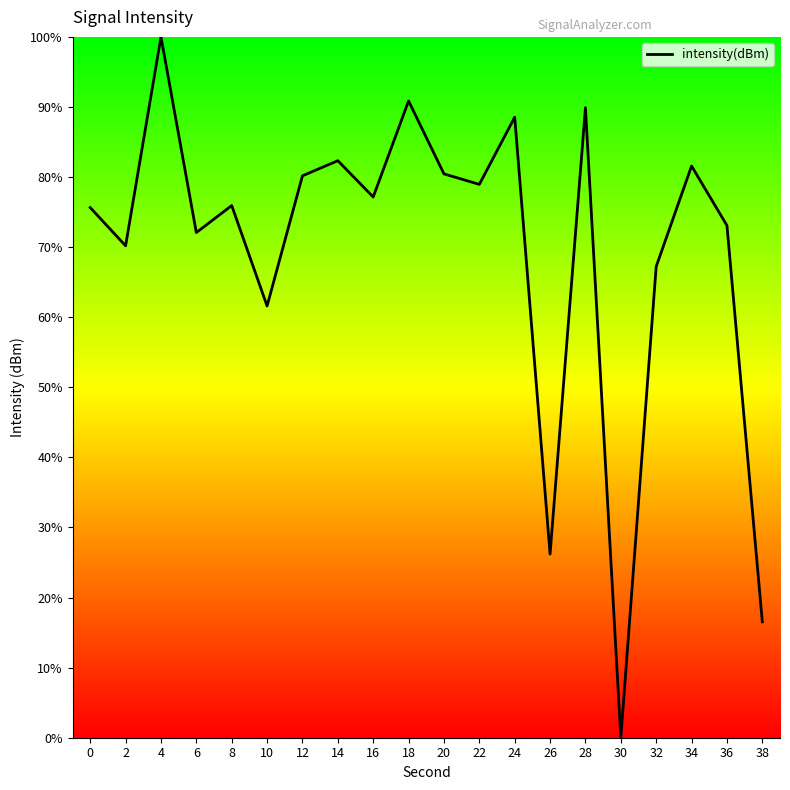

What is the greatest value displayed?

100.0